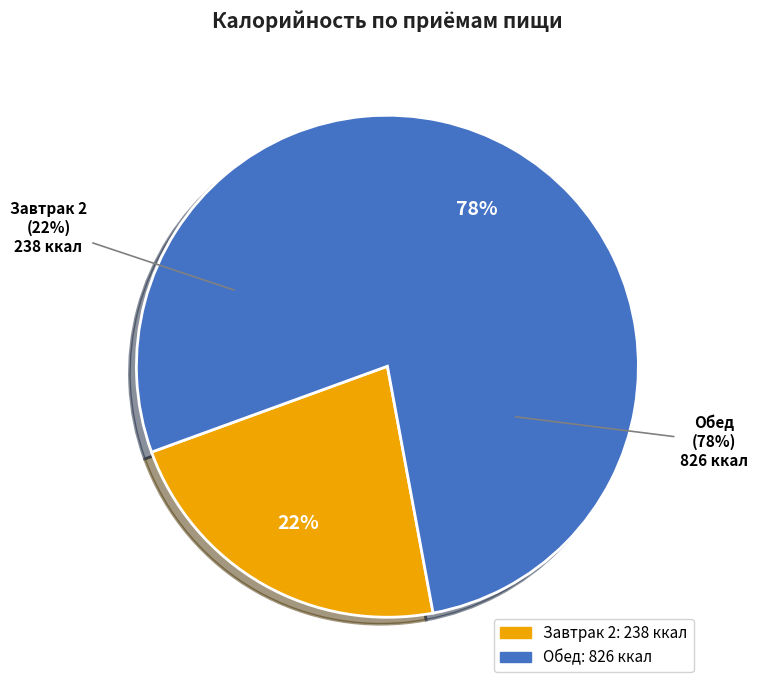

The Завтрак 2 slice represents 9% of the pie. True or false?

False